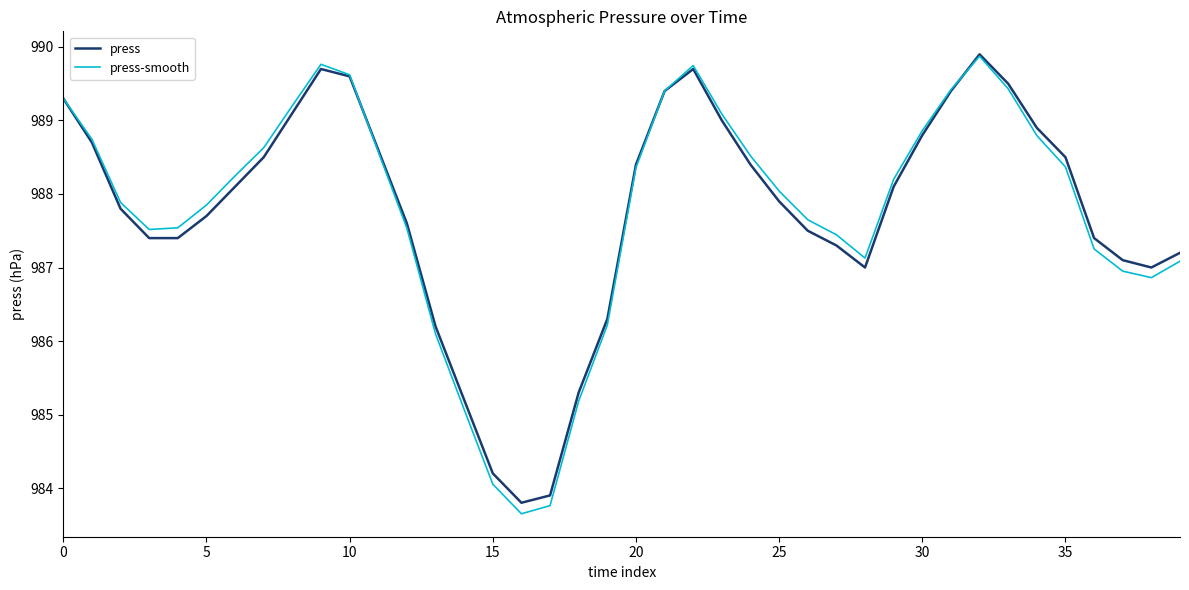

Which series has the largest range (max minus min)?

press-smooth